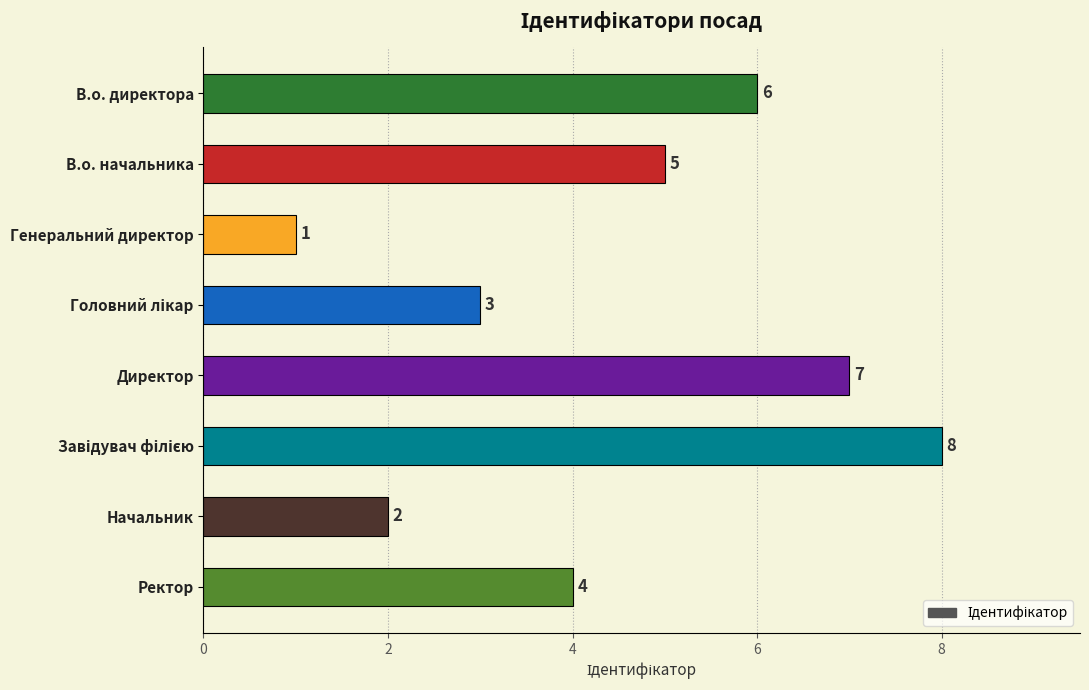

What is the maximum value shown in the chart?

8